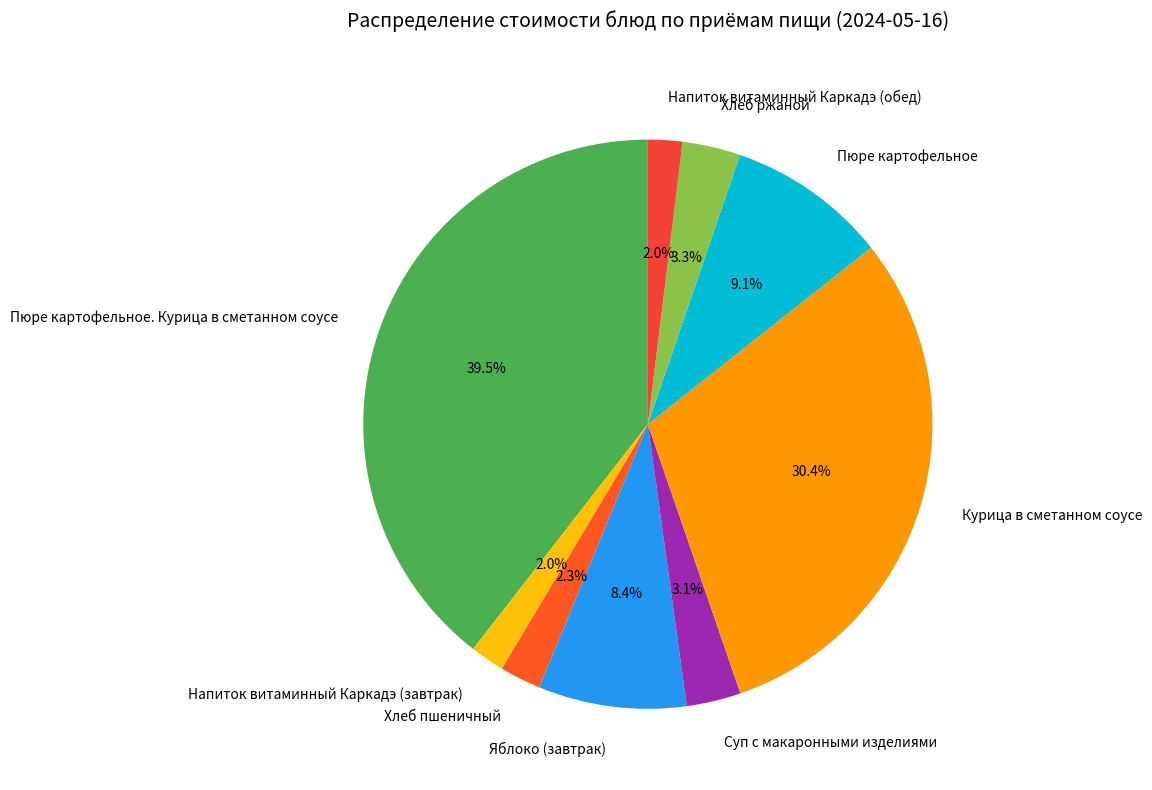

To the nearest percent, what percentage of the pie is Курица в сметанном соусе?

30%